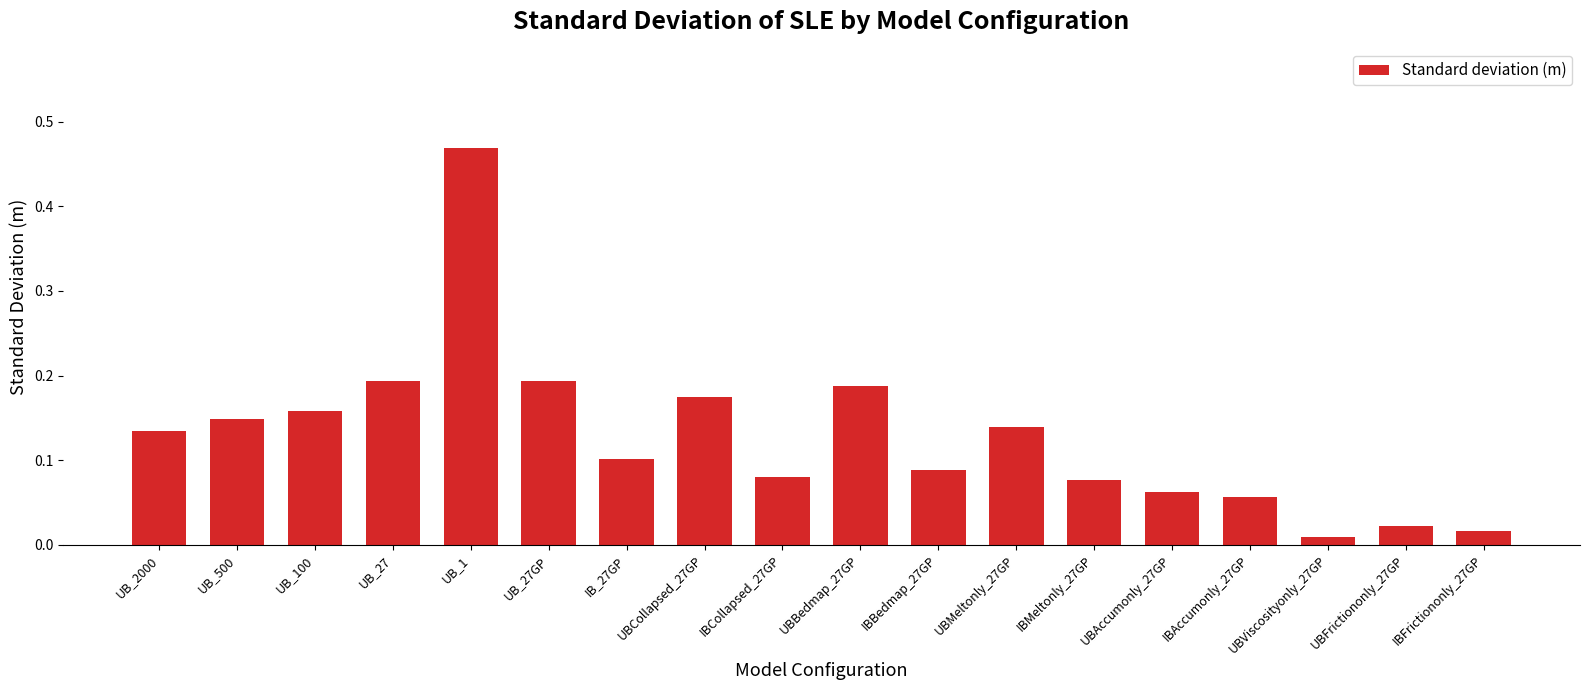

What is the difference between the values at UB_1 and IBBedmap_27GP?

0.4